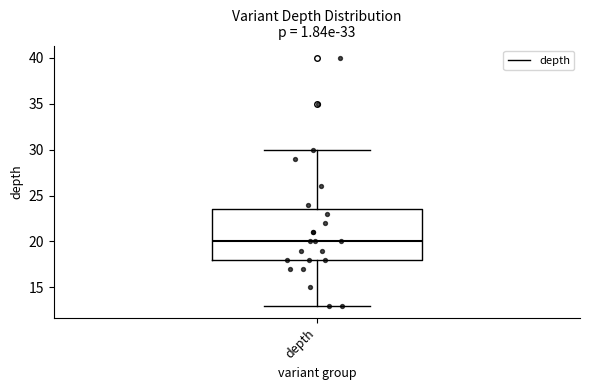

Transcribe this box plot: give where the median line is, the range the box spans, and where the two whiskers end, as read against the y-axis. The values are not printed on the chart, so give them approximately, as read against the axis.

median 20.0, box 18.0 to 23.5, whiskers 13.0 to 30.0